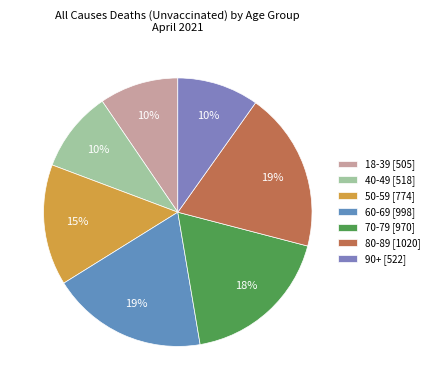

What is the change in value from 50-59 to 90+?

-252